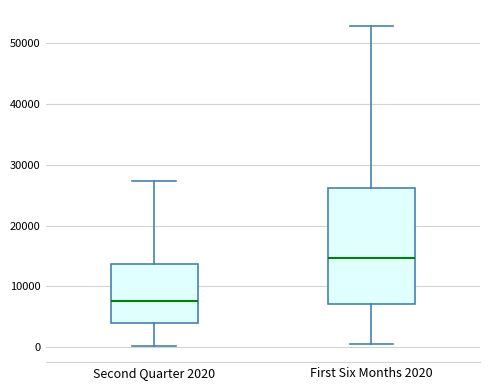

Reading left to right, transcribe this box plot: for each box, give where its median line is, the range the box spans, and where its two whiskers end, as read against the y-axis. The values are not printed on the chart, so give them approximately, as read against the axis.

Second Quarter 2020: median 8000, box 4000 to 14000, whiskers 0 to 27000
First Six Months 2020: median 15000, box 7000 to 26000, whiskers 1000 to 53000